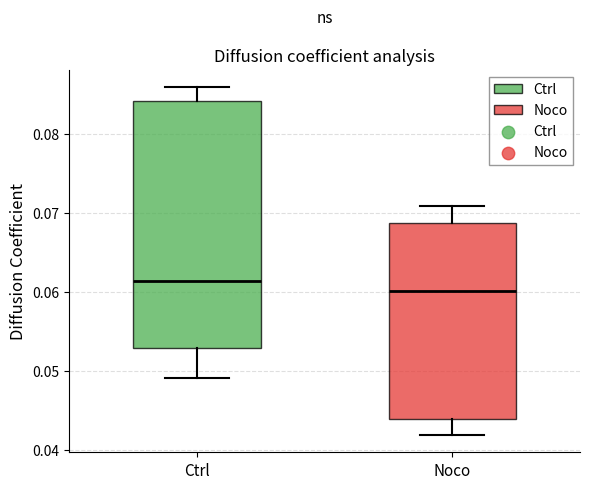

Reading left to right, transcribe this box plot: for each box, give where its median line is, the range the box spans, and where its two whiskers end, as read against the y-axis. The values are not printed on the chart, so give them approximately, as read against the axis.

Ctrl: median 0.061, box 0.053 to 0.084, whiskers 0.049 to 0.086
Noco: median 0.060, box 0.044 to 0.069, whiskers 0.042 to 0.071